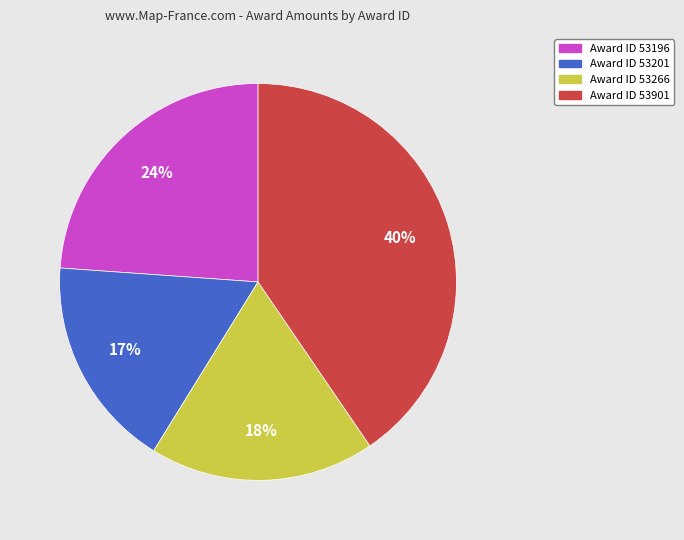

To the nearest percent, what is the average slice percentage?

25%